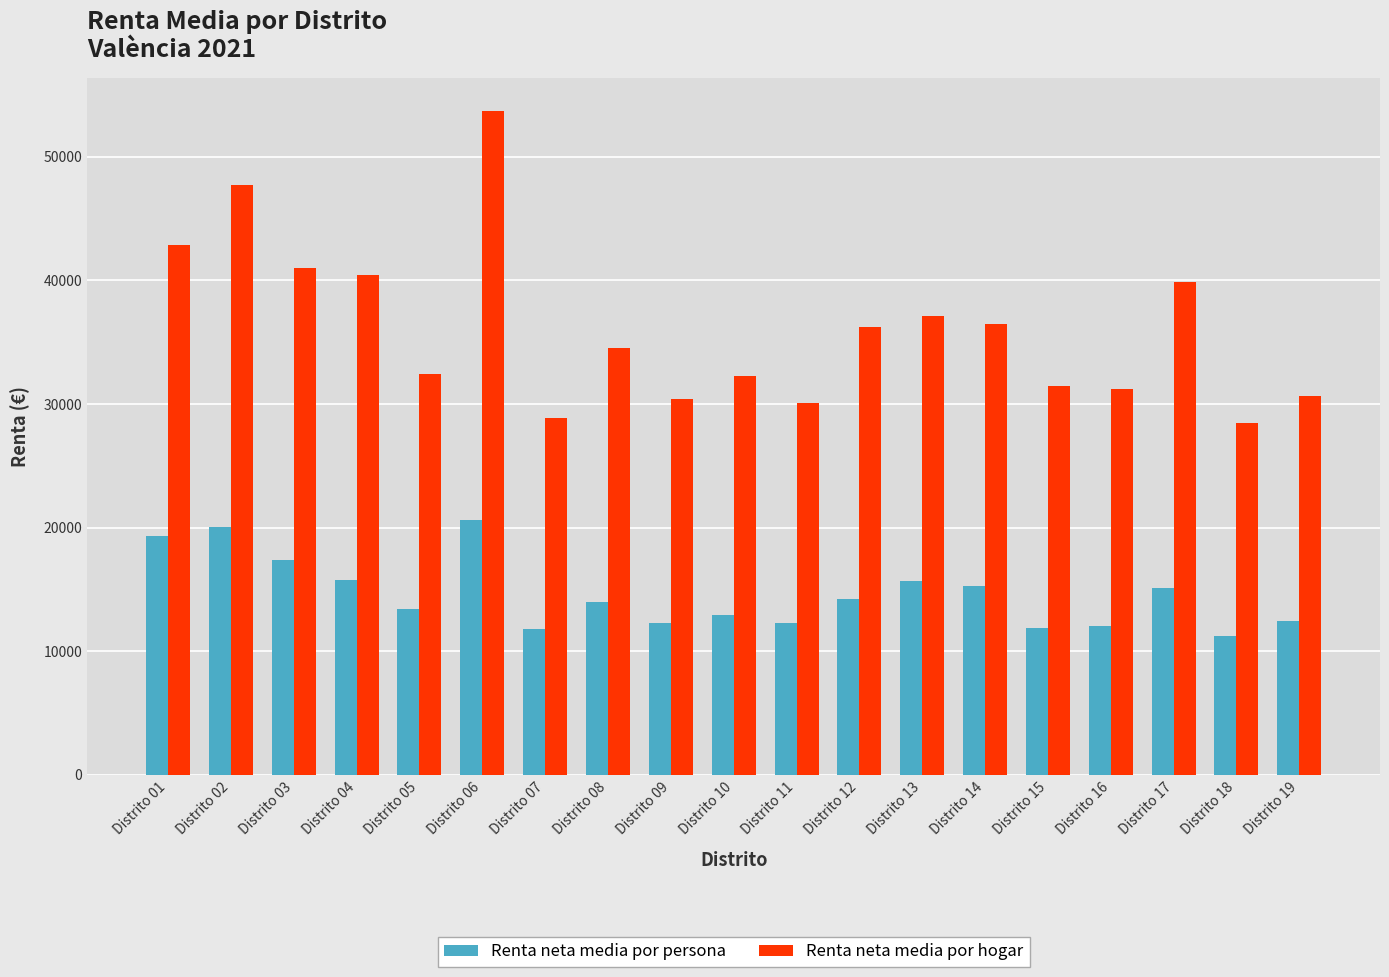

What is the highest value of the Renta neta media por hogar series?

53722